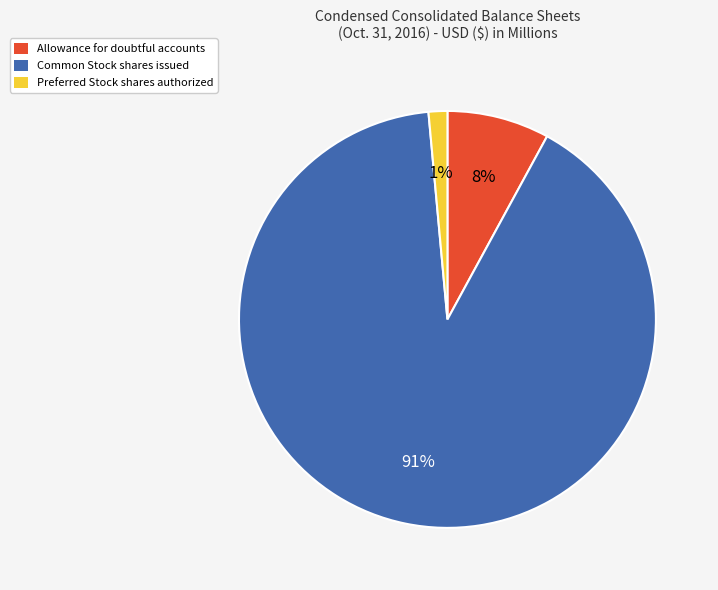

To the nearest percent, what is the combined percentage of Common Stock shares issued and Preferred Stock shares authorized?

92%